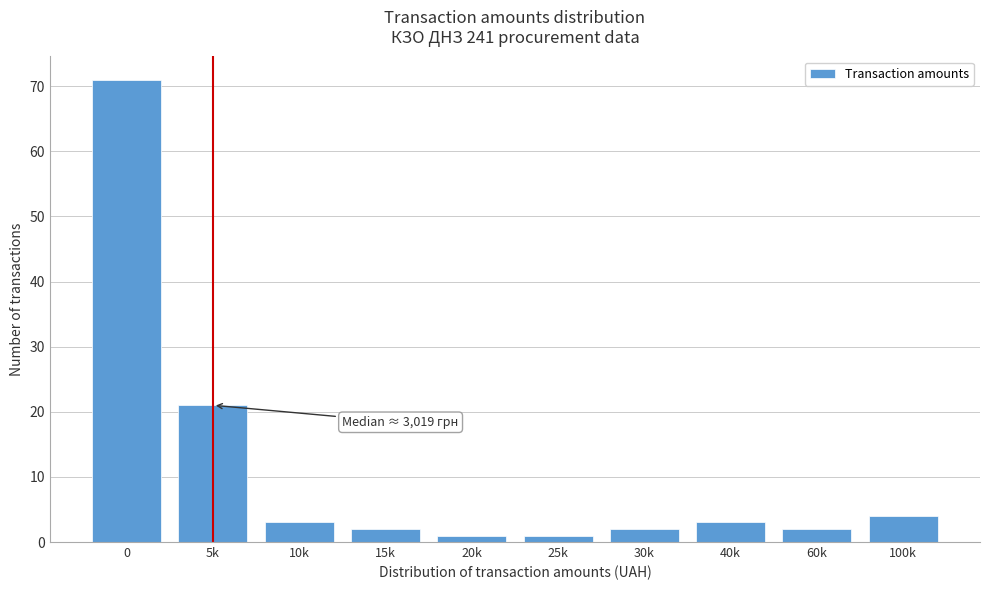

Reading left to right, extract all data points from this chart.

0=71	5k=21	10k=3	15k=2	20k=1	25k=1	30k=2	40k=3	60k=2	100k=4